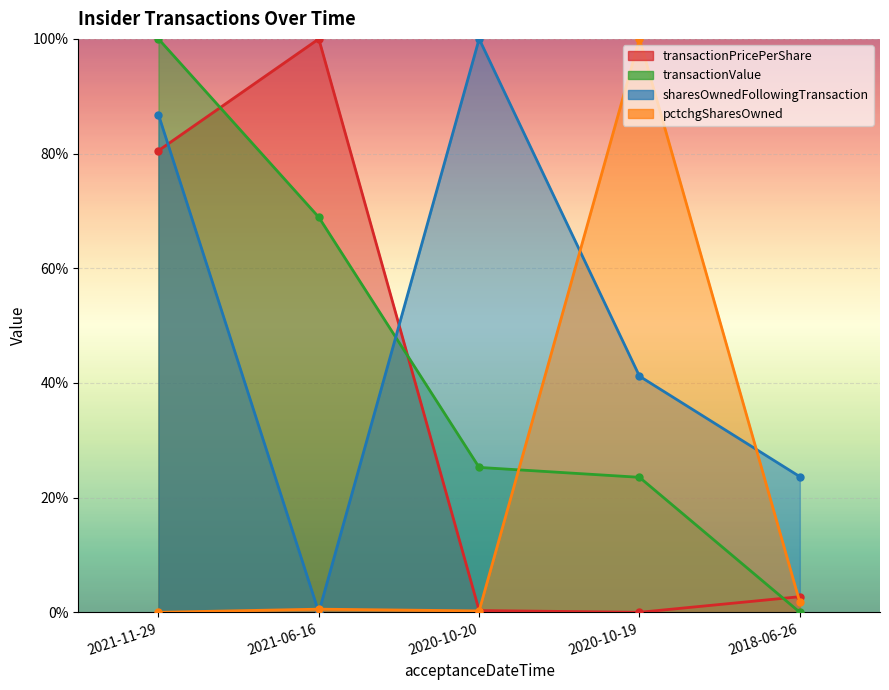

Read the transactionValue value at 2021-06-16.

0.7